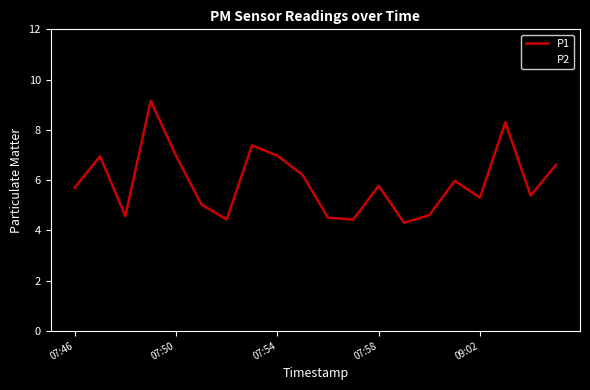

True or false: P2 and P1 intersect in this chart.

False